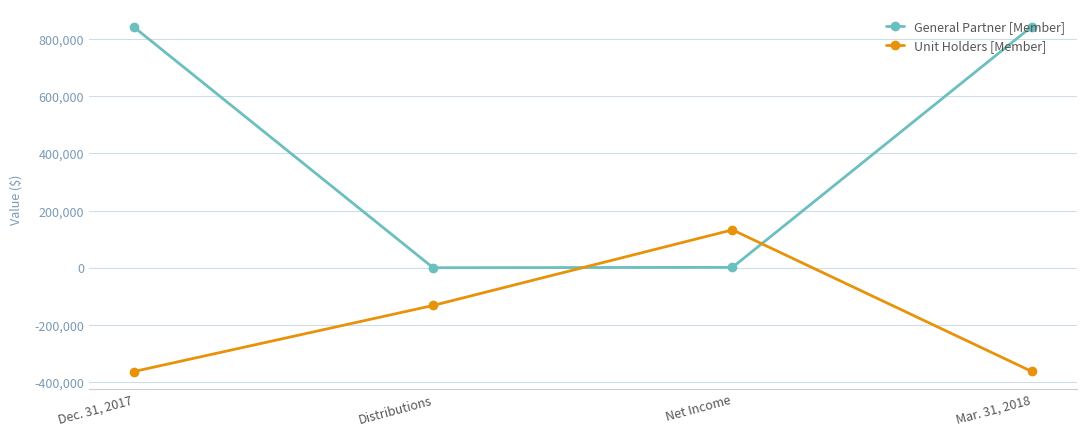

What is the label of the 4th point from the left?

Mar. 31, 2018